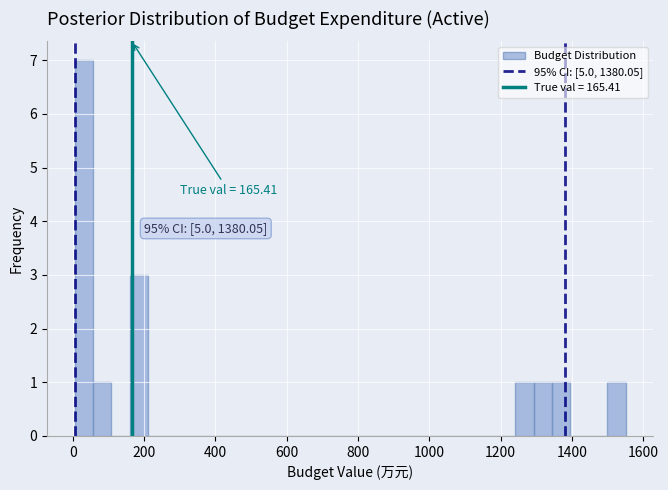

Around what value on the x-axis is the tallest bar? Give the approximate position of its centre, as read against the axis.

40